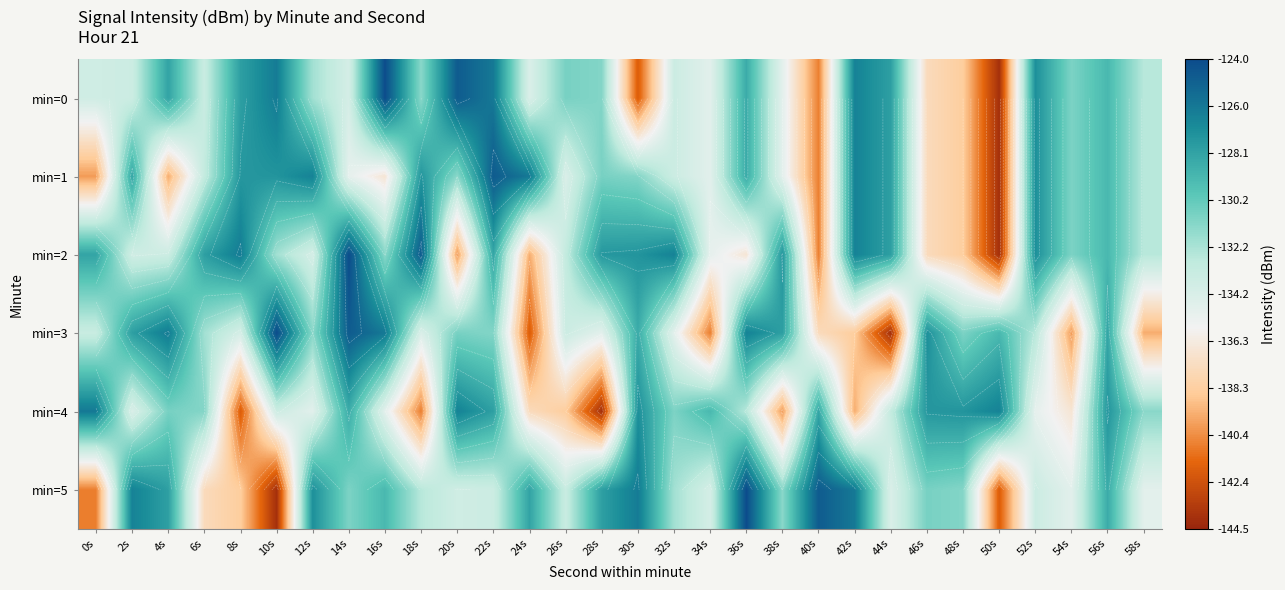

At which label is min=2 closest to -134?

12s